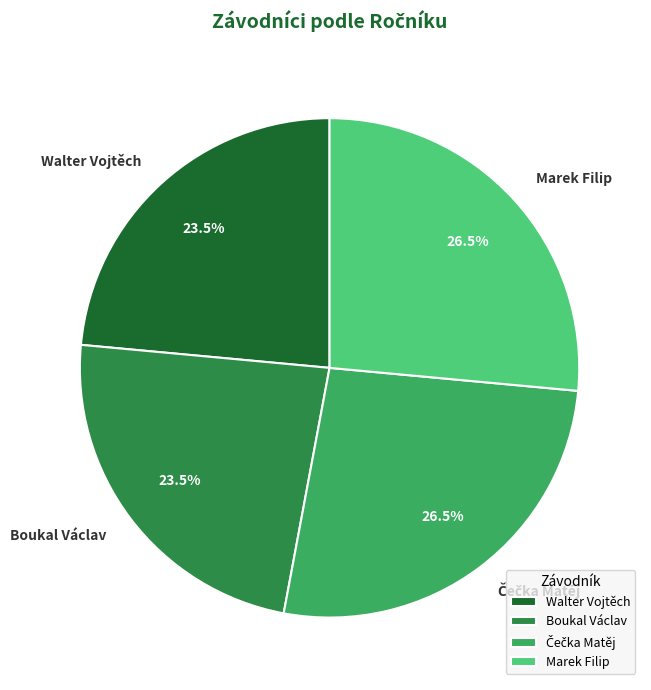

Does Walter Vojtěch account for over 50% of the chart?

No